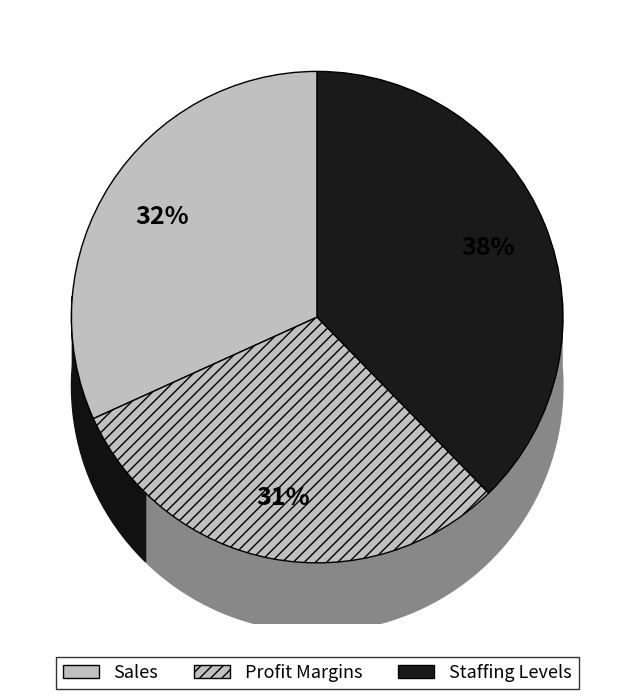

How many segments does this pie chart have?

3